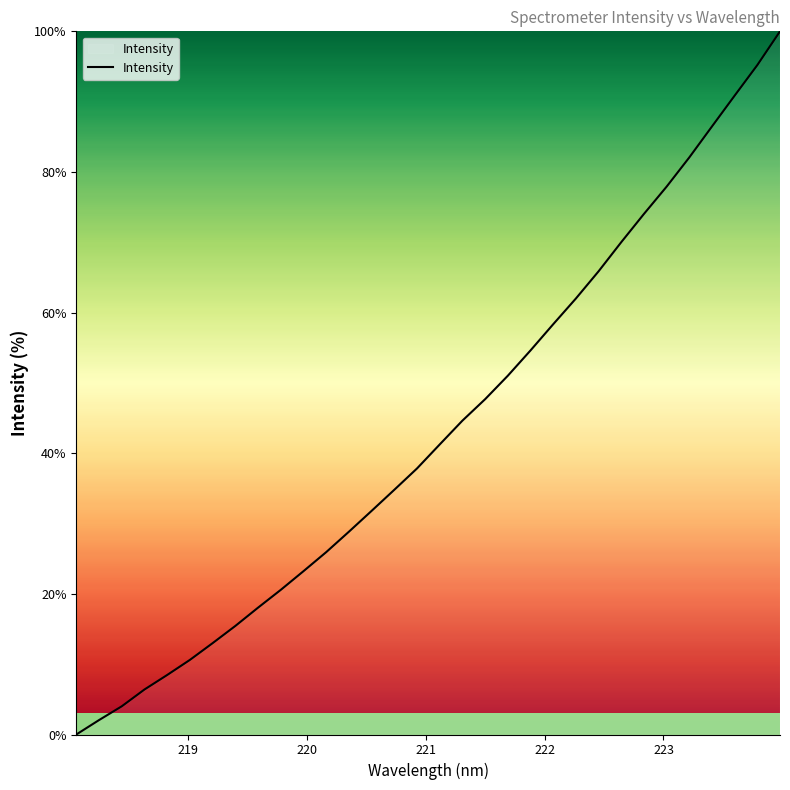

What is the greatest value displayed?

100.0